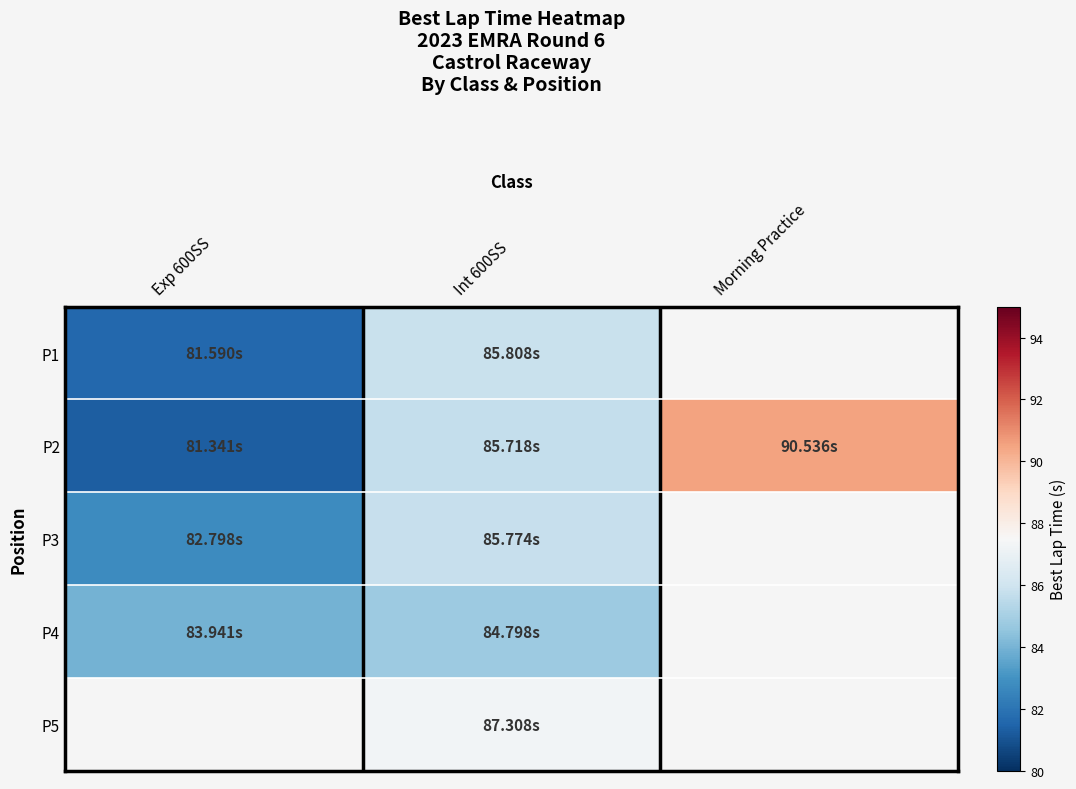

Between Exp 600SS and Int 600SS, which is larger?

Int 600SS